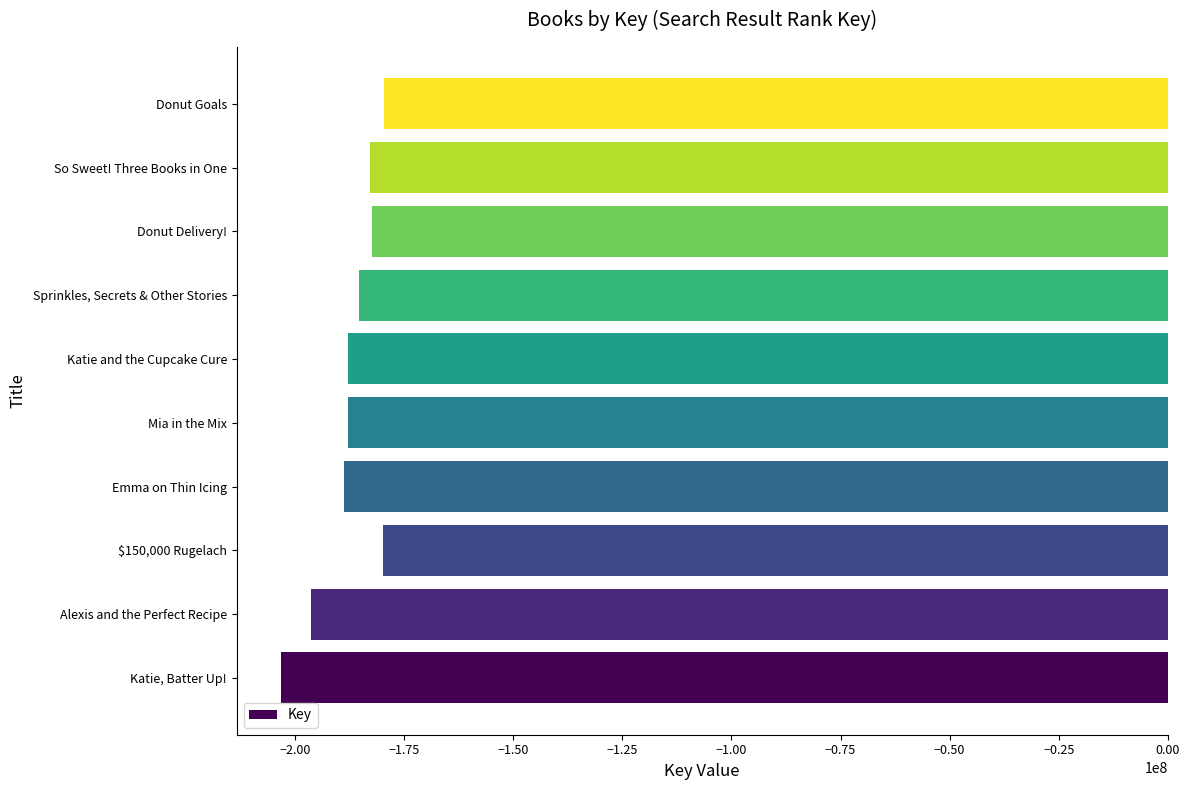

What is the change in value from Katie, Batter Up! to Alexis and the Perfect Recipe?

+6869122